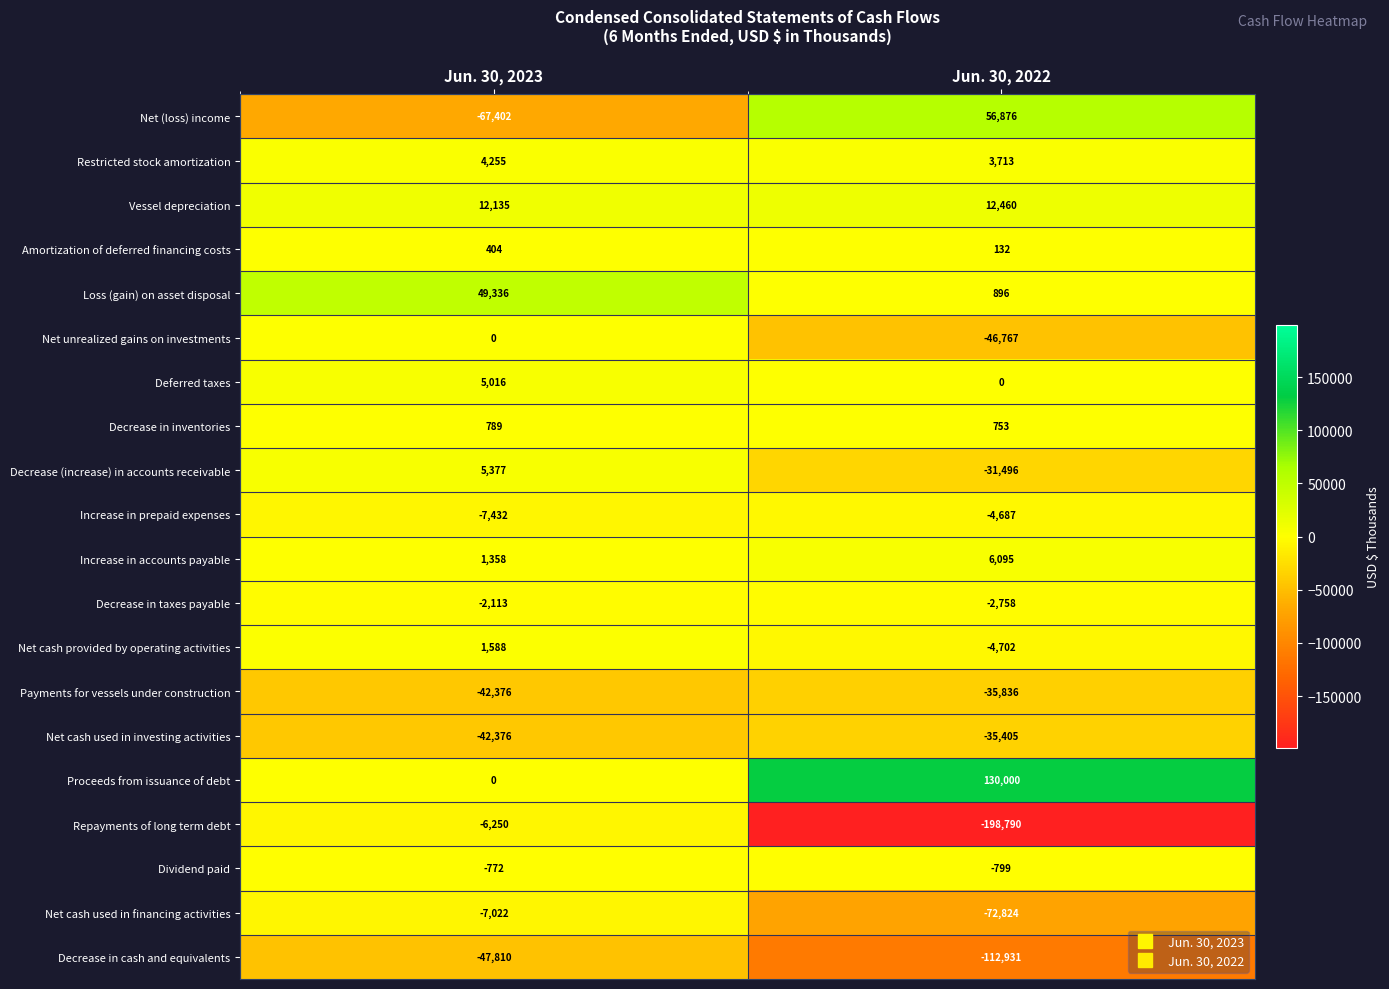

At how many categories does at least one series exceed 1162?

2